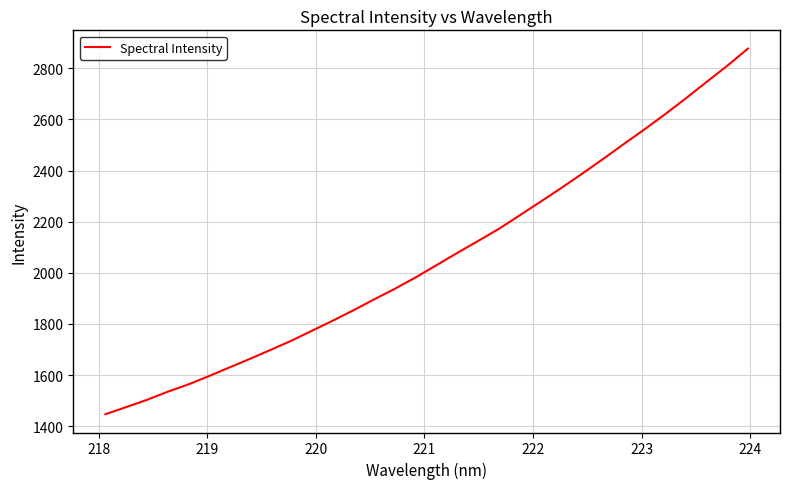

What is the smallest value displayed?

1446.5